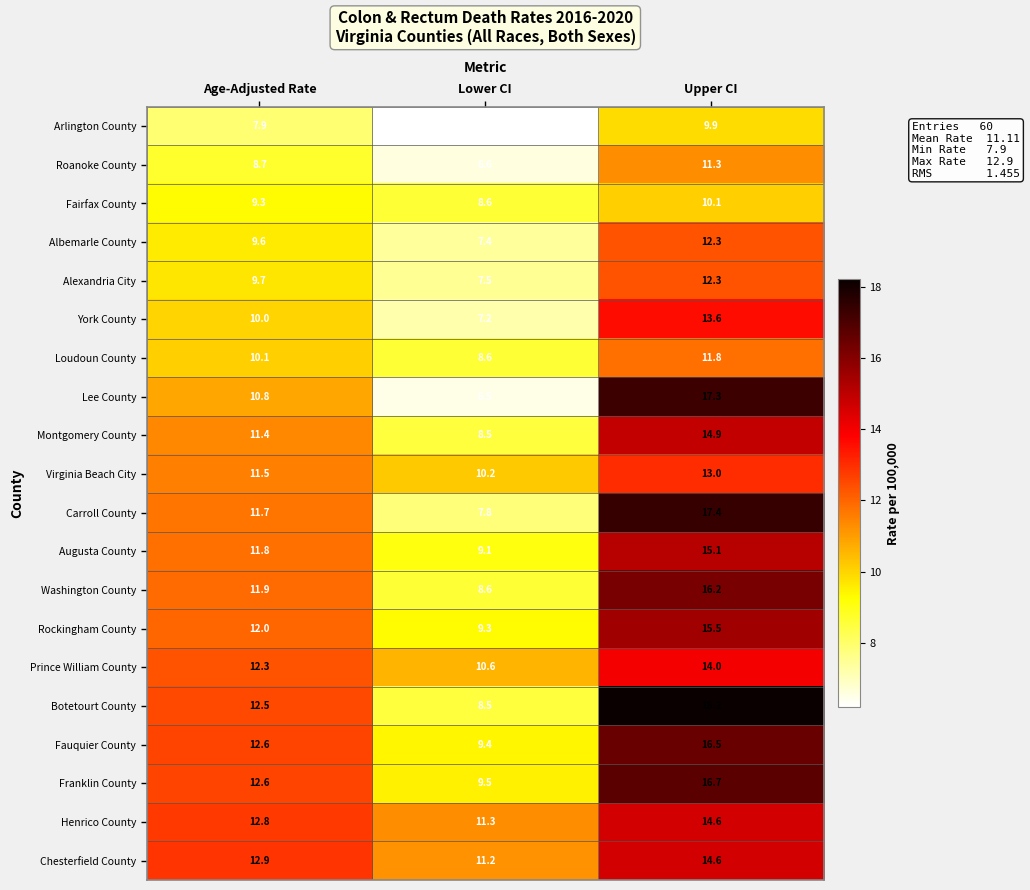

What is the average value of the Arlington County series?

8.0